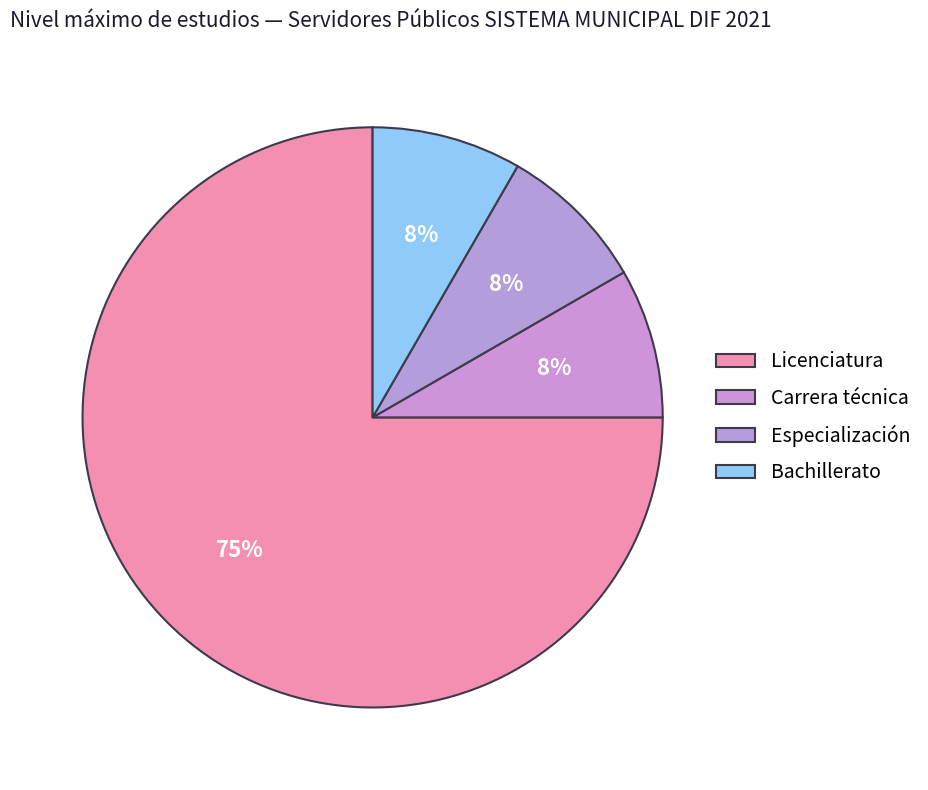

To the nearest percent, what is the difference between the largest and smallest slice percentages?

67%